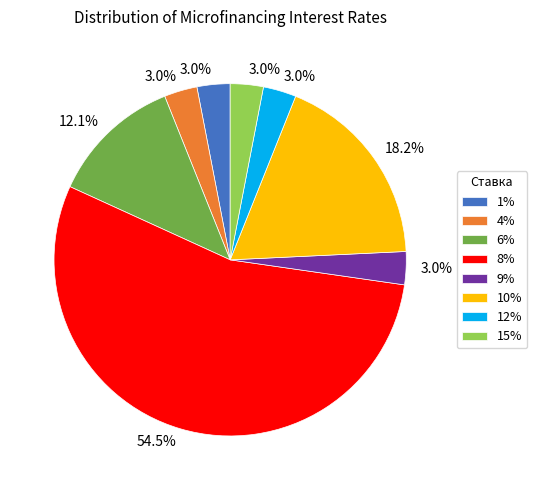

Is there any slice that represents more than half of the pie?

Yes